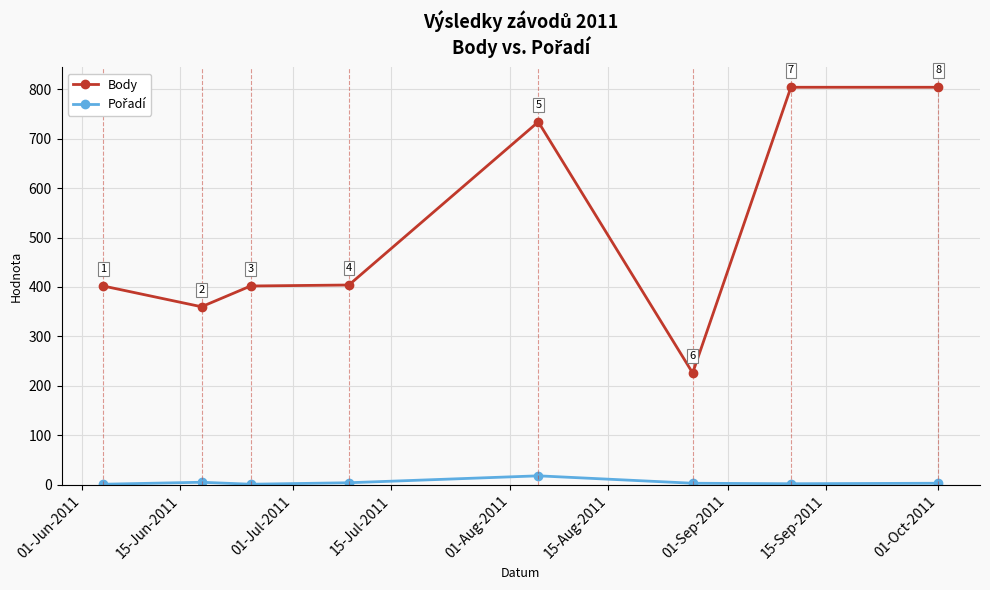

What is the maximum value shown in the chart?

804